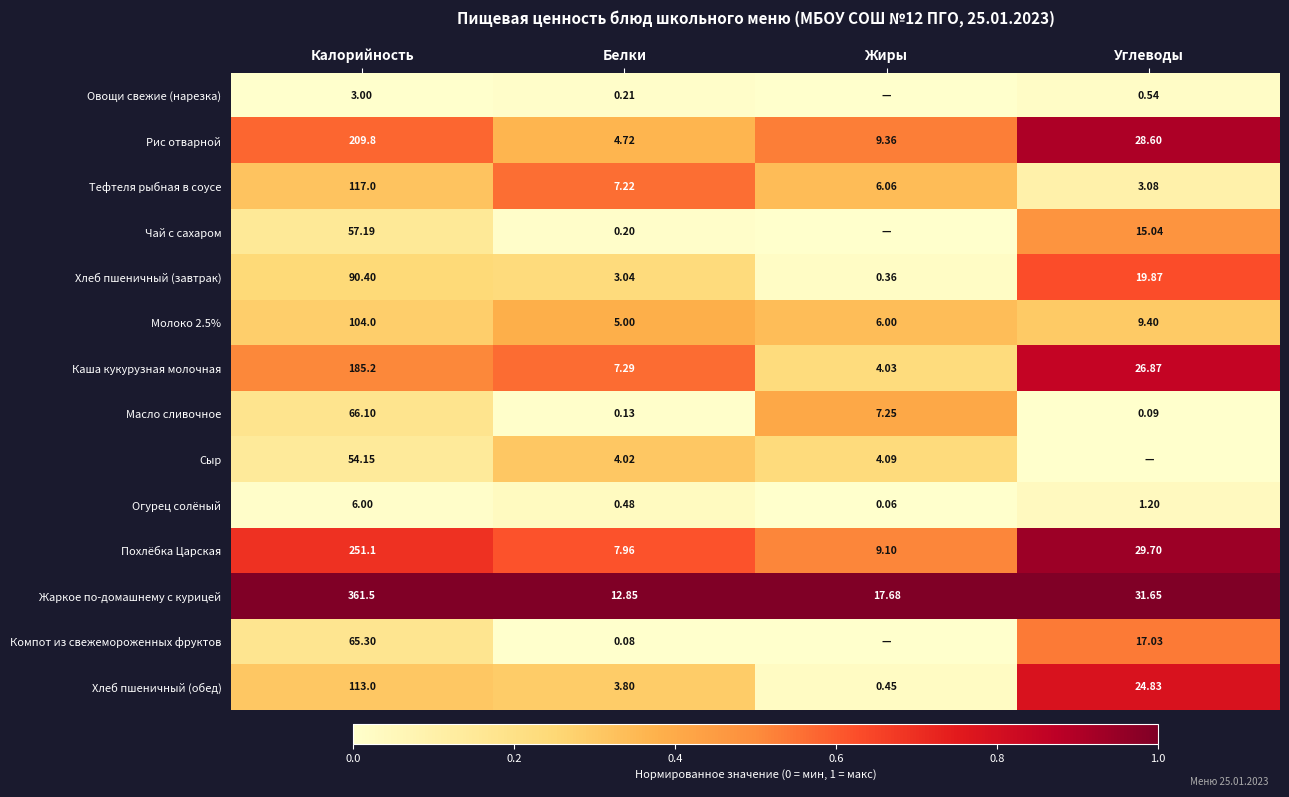

List the labels in order of Хлеб пшеничный (обед) value, largest first.

Калорийность, Углеводы, Белки, Жиры